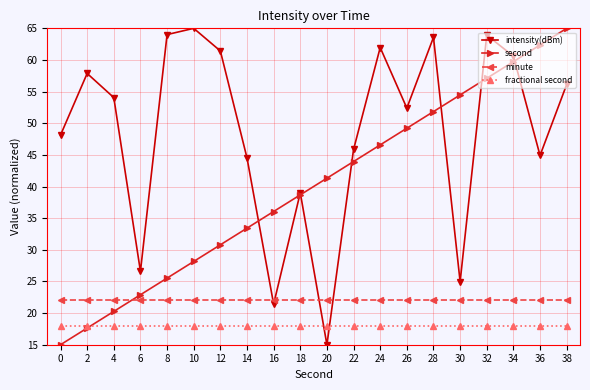

Does the chart display data point markers on the line(s)?

Yes